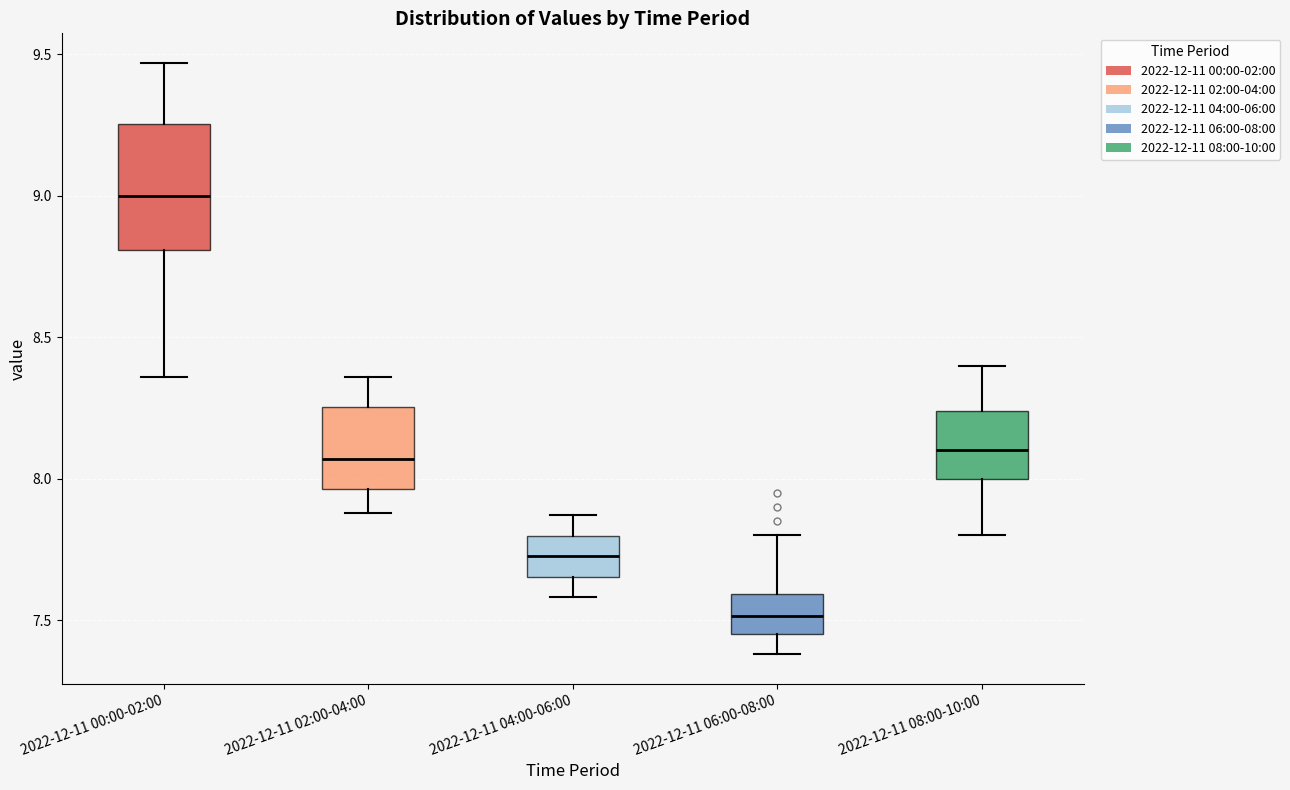

Where is the lower edge of the box for 2022-12-11 04:00-06:00 on the y-axis? The values are not printed on the chart, so give them approximately, as read against the axis.

7.65